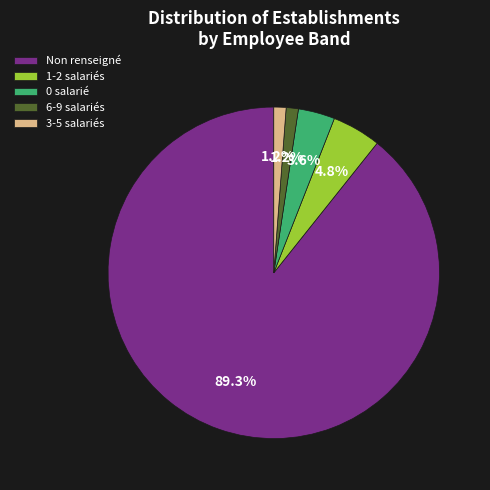

Approximately how many times larger is the value at 1-2 salariés compared to 3-5 salariés?

4.0